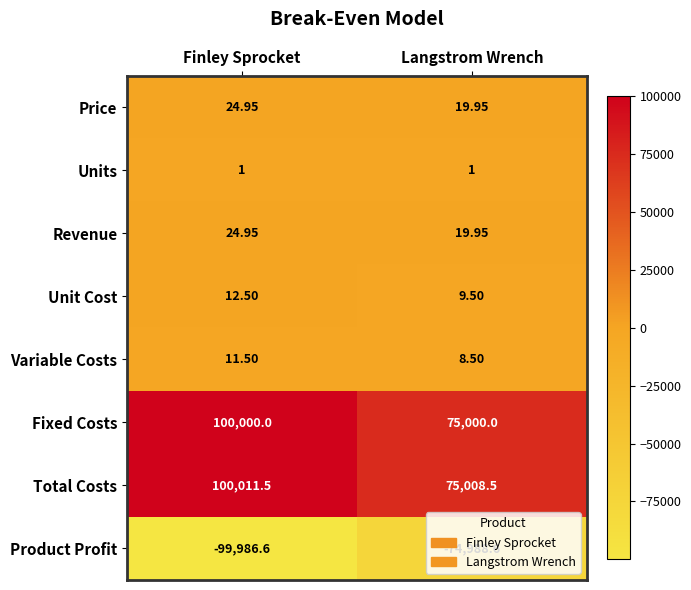

List the labels in order of Product Profit value, largest first.

Langstrom Wrench, Finley Sprocket